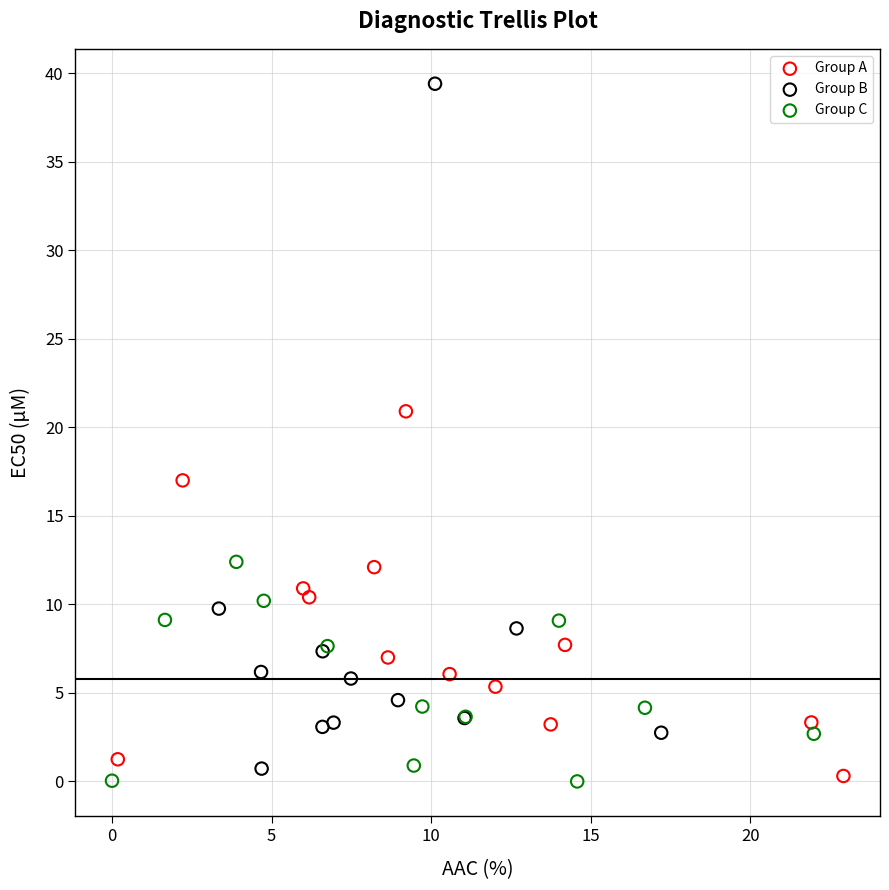

What are all the series names shown in the legend?

Group A, Group B, Group C